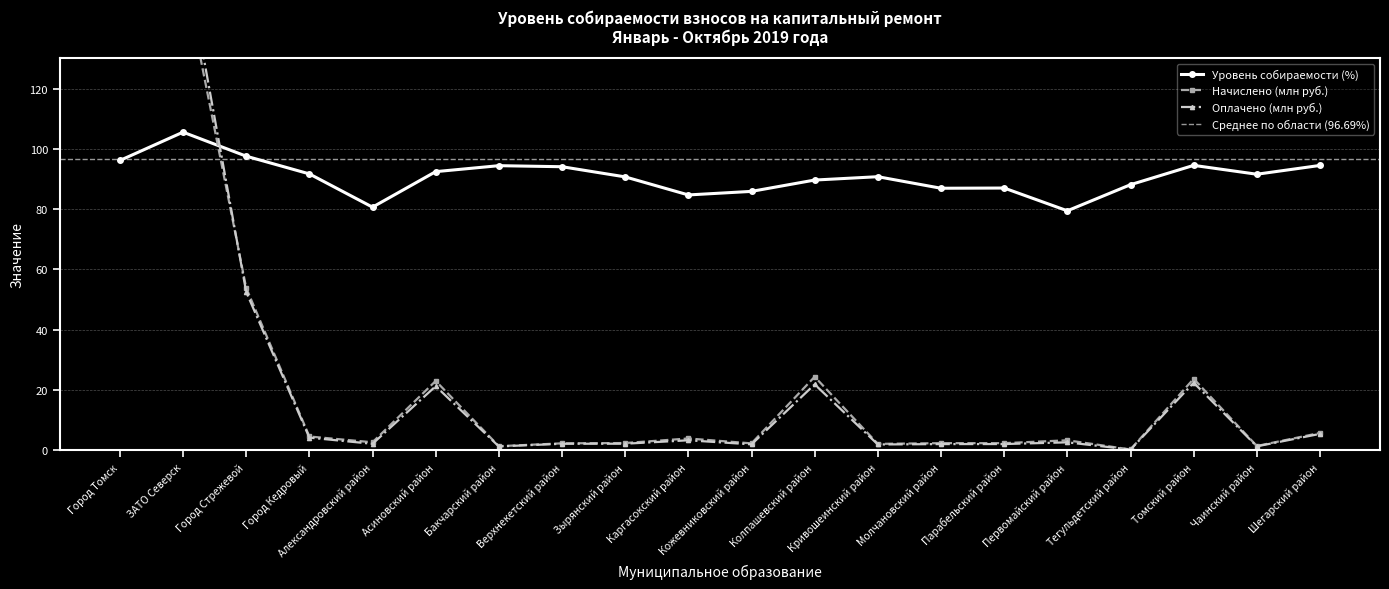

Rank the categories by Начислено (млн руб.) value from highest to lowest.

Город Томск, ЗАТО Северск, Город Стрежевой, Колпашевский район, Томский район, Асиновский район, Шегарский район, Город Кедровый, Каргасокский район, Первомайский район, Александровский район, Зырянский район, Молчановский район, Парабельский район, Верхнекетский район, Кожевниковский район, Кривошеинский район, Чаинский район, Бакчарский район, Тегульдетский район